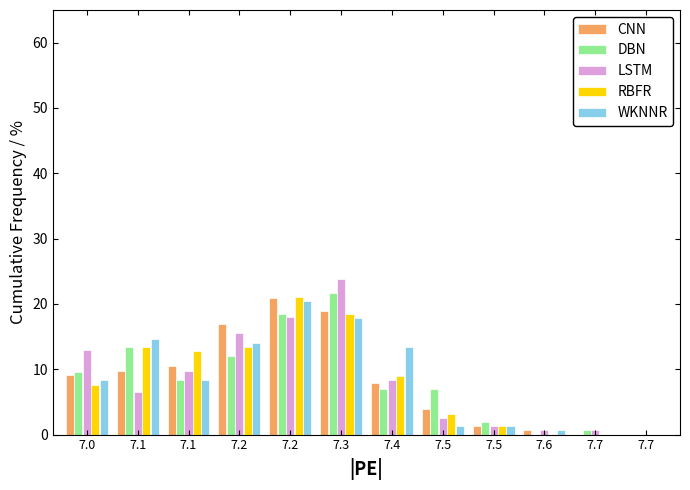

What are all the series names shown in the legend?

CNN, DBN, LSTM, RBFR, WKNNR